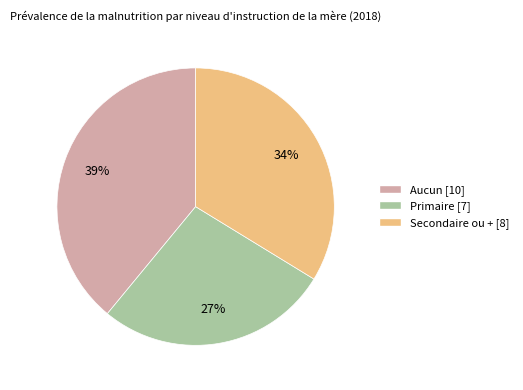

Rank the categories by value from lowest to highest.

Primaire, Secondaire ou +, Aucun